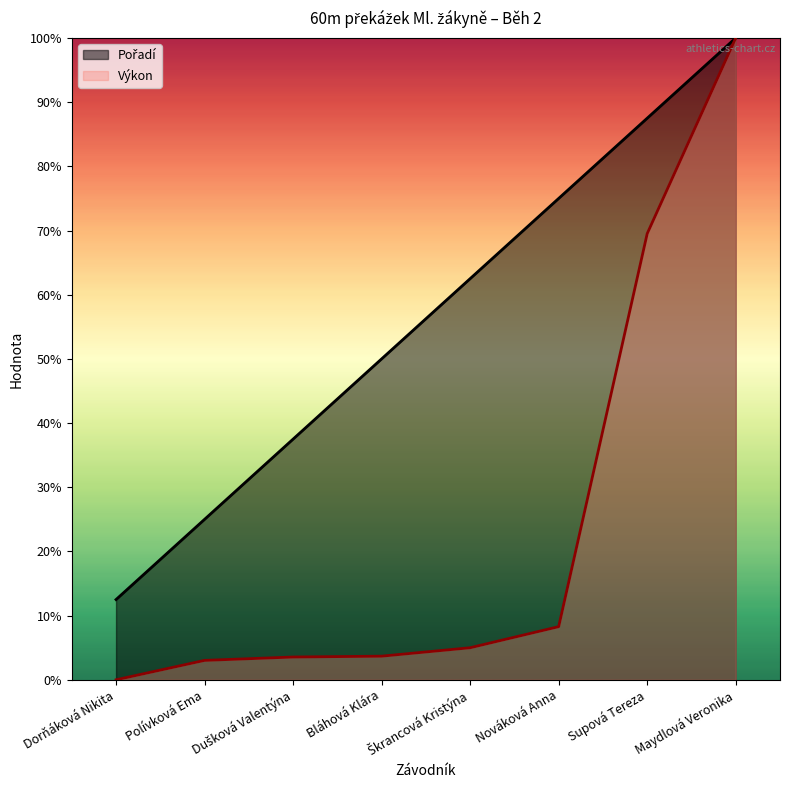

True or false: Pořadí and Výkon intersect in this chart.

False